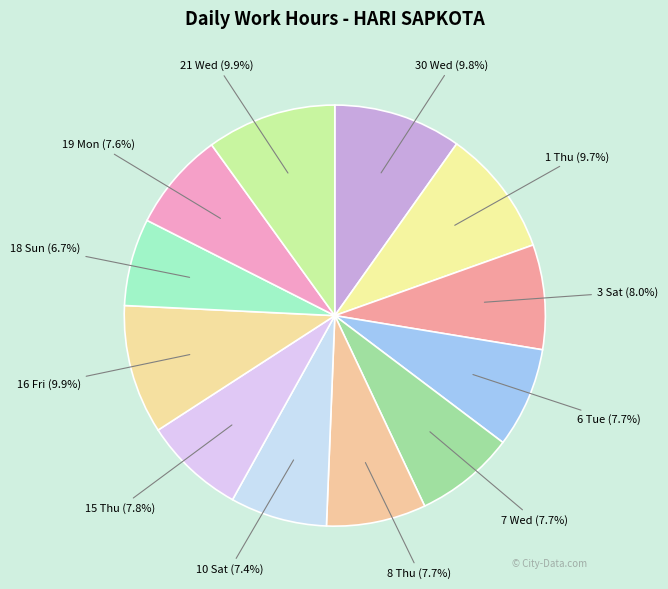

To the nearest percent, what percentage of the pie is 7 Wed?

8%